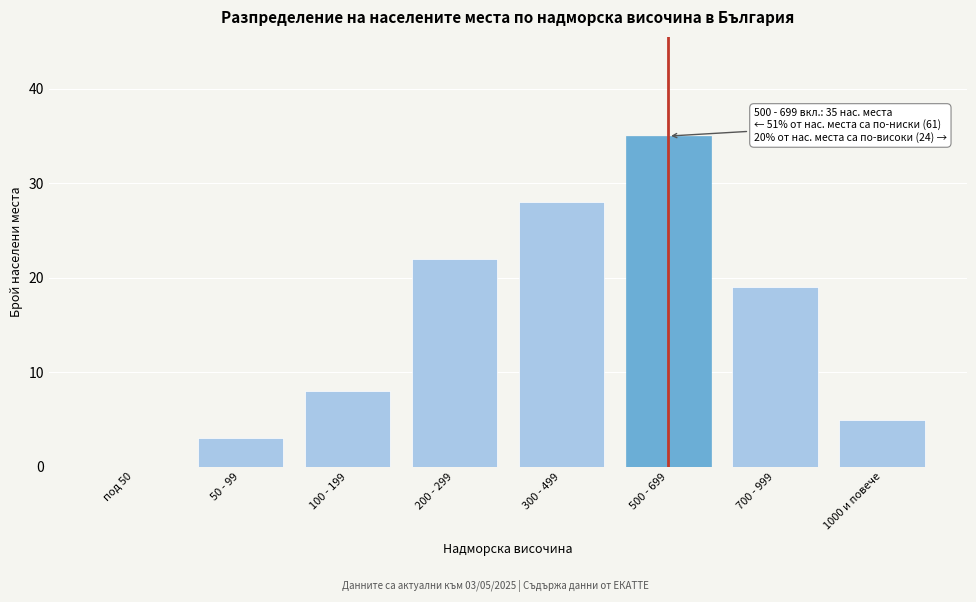

Reading left to right, transcribe all the data shown in this chart.

под 50=0	50 - 99=3	100 - 199=8	200 - 299=22	300 - 499=28	500 - 699=35	700 - 999=19	1000 и повече=5